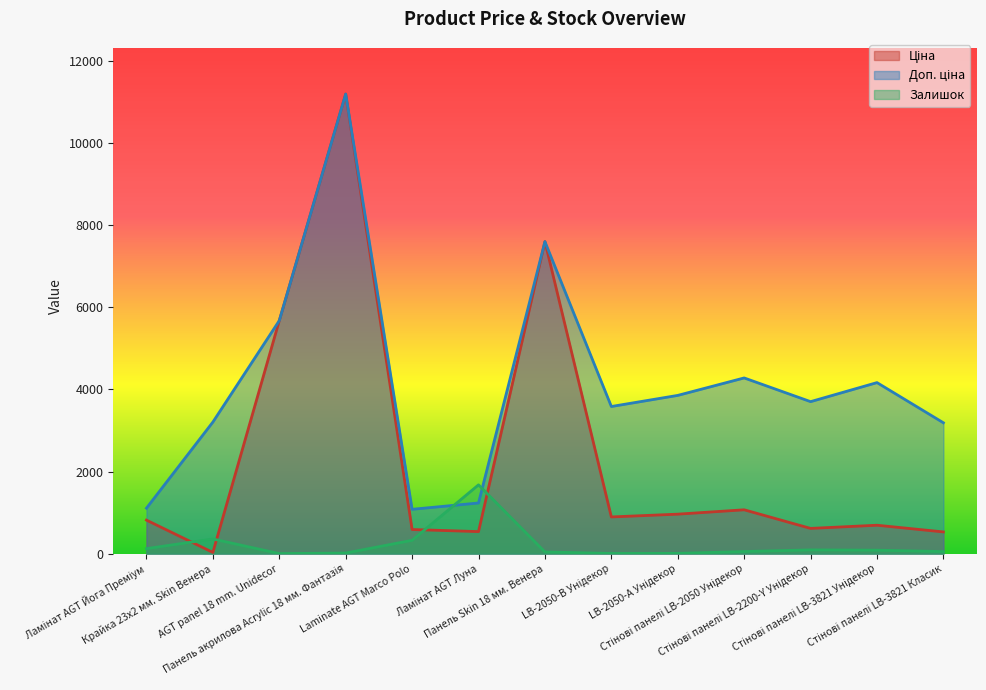

What are all the series names shown in the legend?

Ціна, Доп. ціна, Залишок